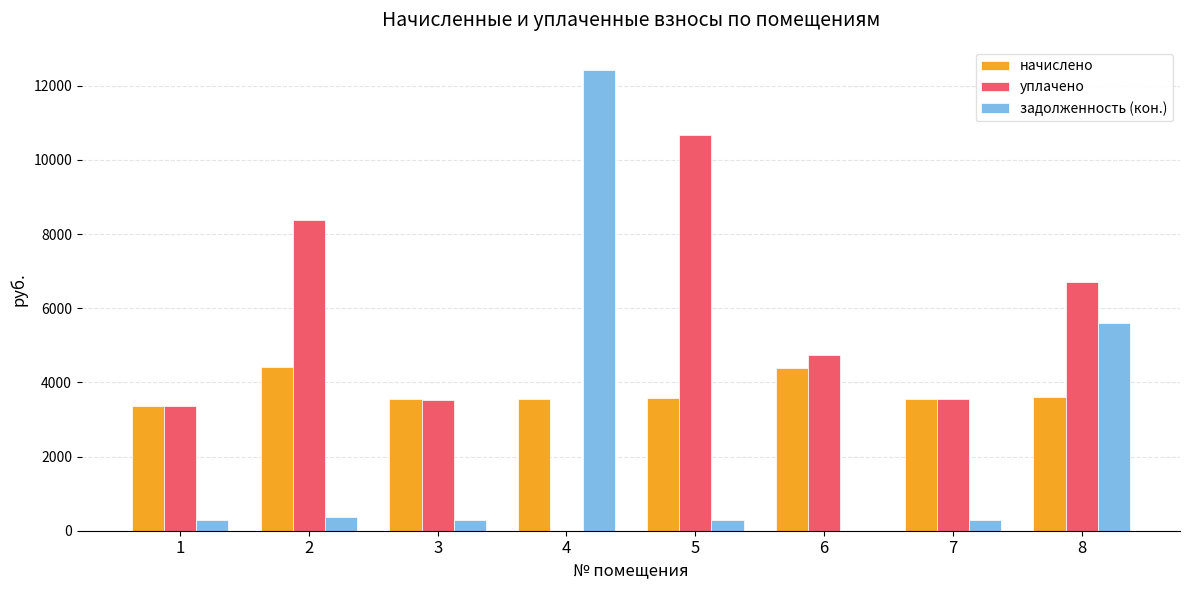

What is the highest value of the начислено series?

4423.7